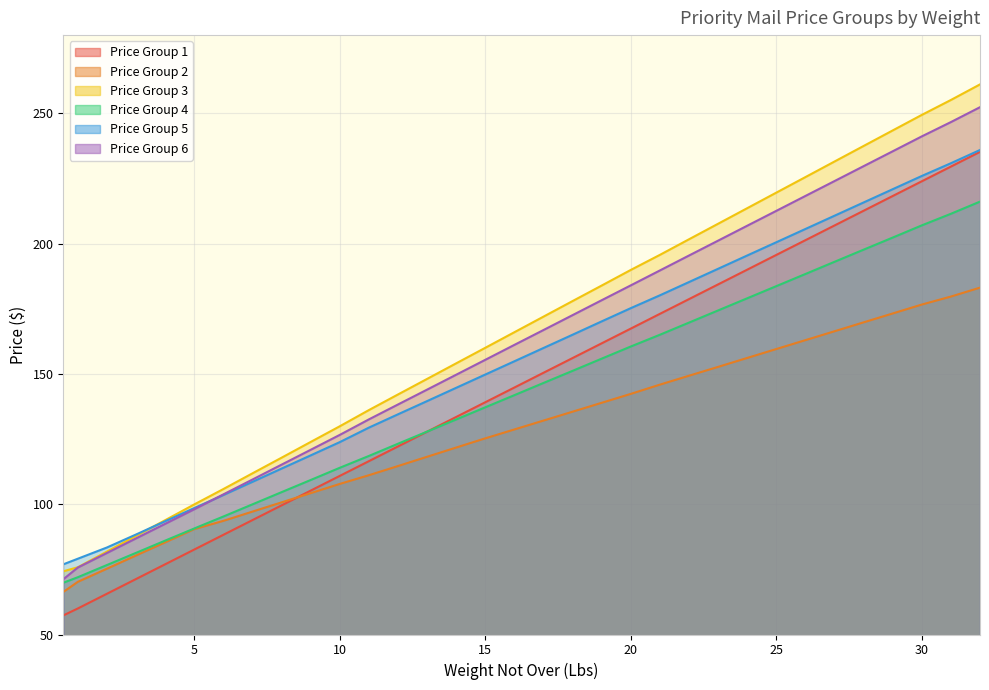

Reading left to right, extract all data points from this chart.

Price Group 1: 57.3	60.0	65.6	71.3	76.9	82.6	88.2	93.9	99.5	105.2	110.9	116.5	122.2	127.8	133.5	139.1	144.8	150.4	156.1	161.7	167.4	173.0	178.7	184.3	190.0	195.7	201.3	206.9	212.6	218.3	223.9	229.6	235.2
Price Group 2: 66.3	70.2	75.2	80.3	85.4	90.4	93.6	97.2	100.7	104.2	107.8	111.1	114.6	118.2	121.7	125.3	128.7	132.1	135.5	138.9	142.3	145.9	149.3	152.7	156.1	159.5	162.9	166.4	169.8	173.2	176.6	179.7	183.1
Price Group 3: 74.3	75.8	81.8	87.8	93.9	99.9	105.8	111.8	117.8	123.9	129.9	136.1	142.1	148.1	154.1	160.0	166.0	172.0	177.9	183.9	189.9	195.7	201.7	207.6	213.6	219.6	225.5	231.5	237.5	243.4	249.4	255.1	261.1
Price Group 4: 69.9	72.0	76.7	81.3	86.0	90.7	95.3	99.9	104.6	109.3	114.0	118.5	123.2	127.8	132.5	137.2	141.8	146.5	151.2	155.8	160.5	165.0	169.7	174.3	179.0	183.7	188.3	193.0	197.7	202.3	207.0	211.4	216.1
Price Group 5: 76.9	79.1	83.4	88.4	93.5	98.5	103.5	108.6	113.7	118.7	123.8	129.4	134.5	139.6	144.7	149.8	154.8	159.9	165.0	170.2	175.2	180.2	185.2	190.3	195.4	200.5	205.6	210.7	215.8	220.9	225.9	230.8	235.9
Price Group 6: 71.2	75.7	81.3	86.9	92.5	98.0	103.8	109.5	115.2	120.9	126.6	132.5	138.3	144.0	149.7	155.4	161.1	166.8	172.6	178.3	184.0	189.7	195.4	201.1	206.8	212.6	218.3	224.0	229.7	235.4	241.1	246.6	252.3